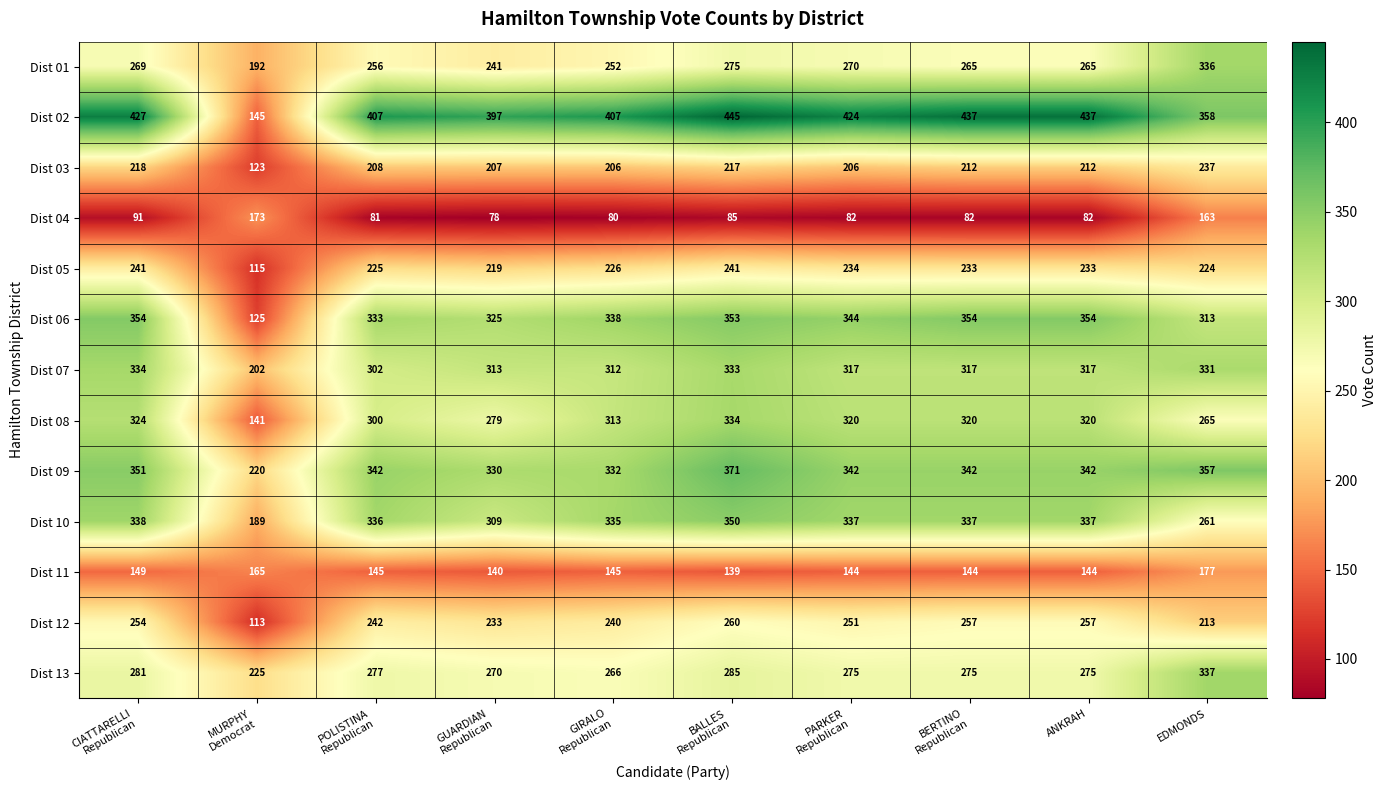

Which series has the largest total across all categories?

Dist 02